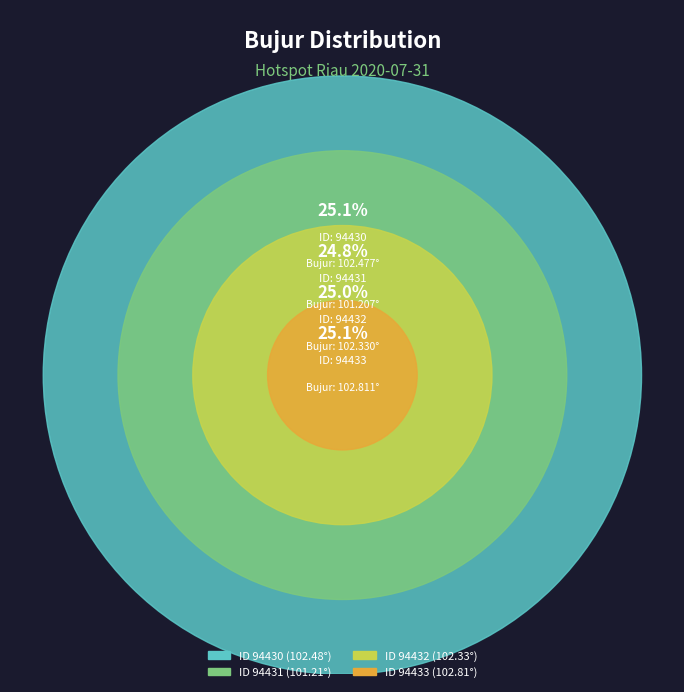

Count the number of slices in the pie.

4